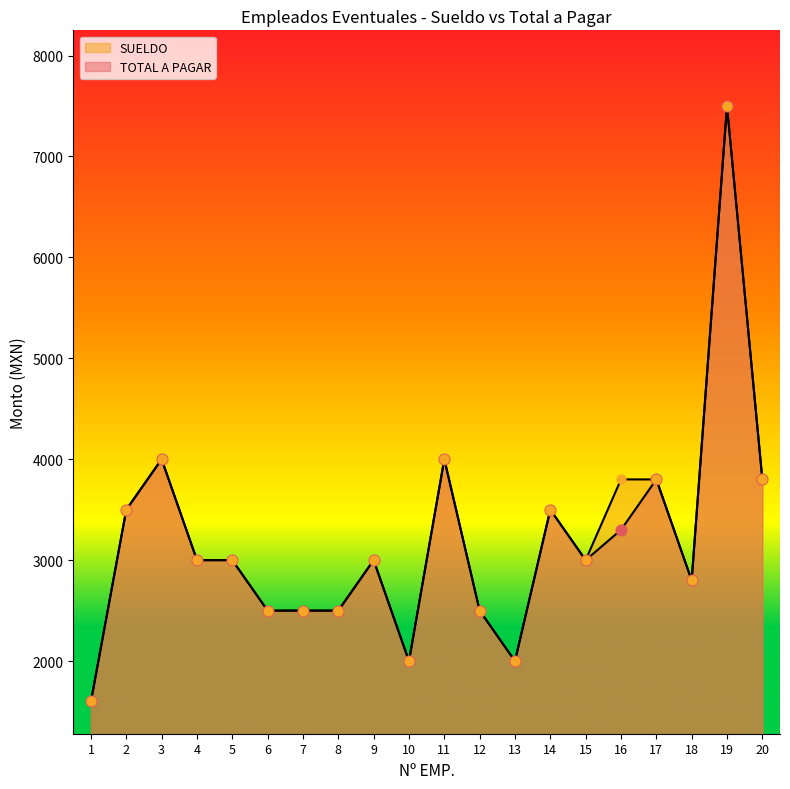

Is the value of SUELDO at 16 greater than the value of TOTAL A PAGAR at 3?

No